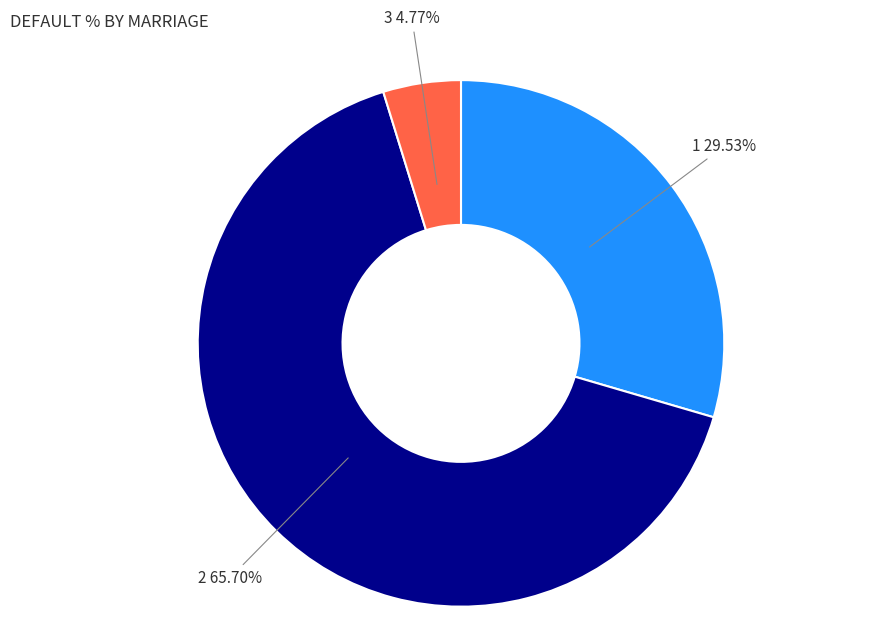

Is there any slice that represents more than half of the pie?

Yes